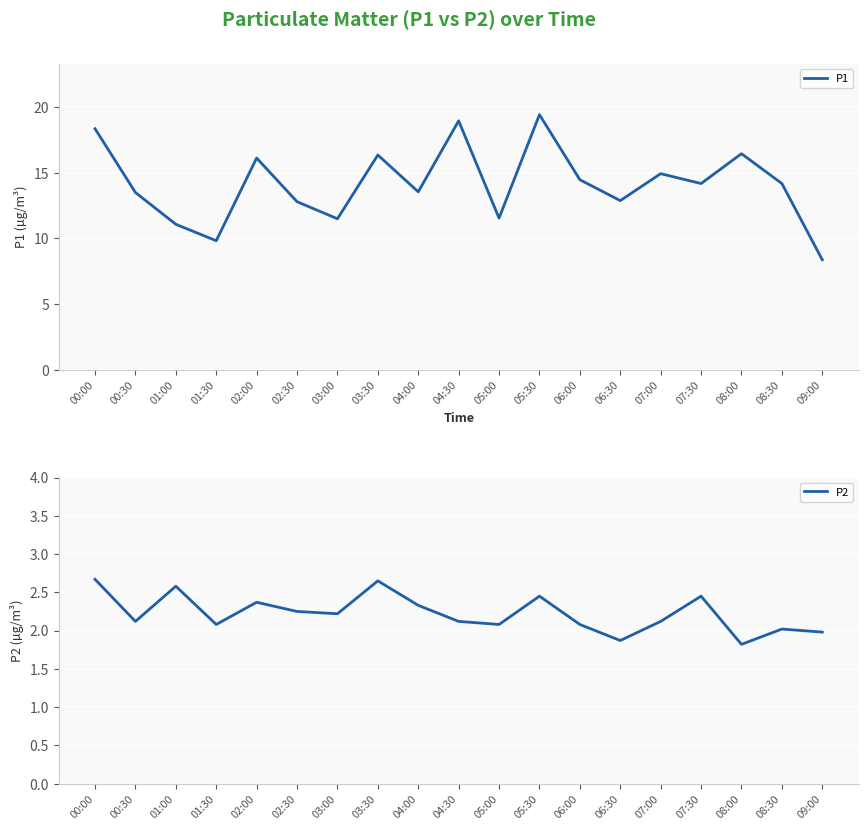

At which label does P2 first exceed 2?

00:00